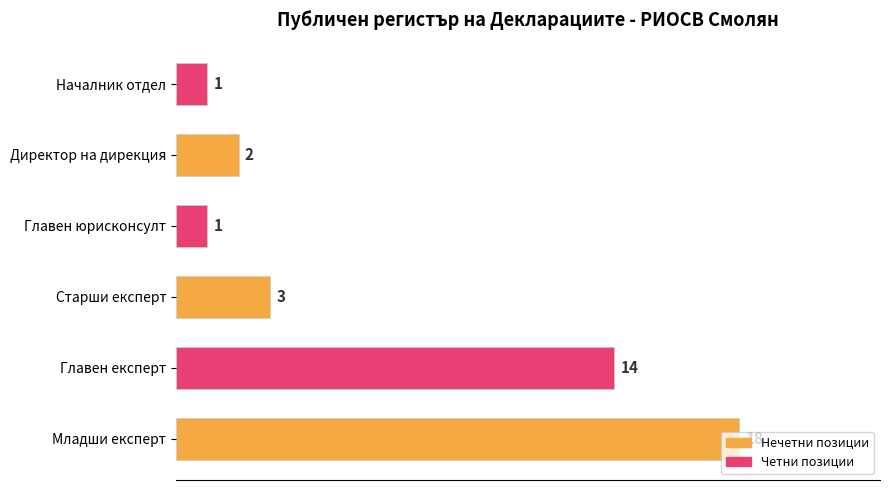

Which label corresponds to the largest value in the chart?

Младши експерт